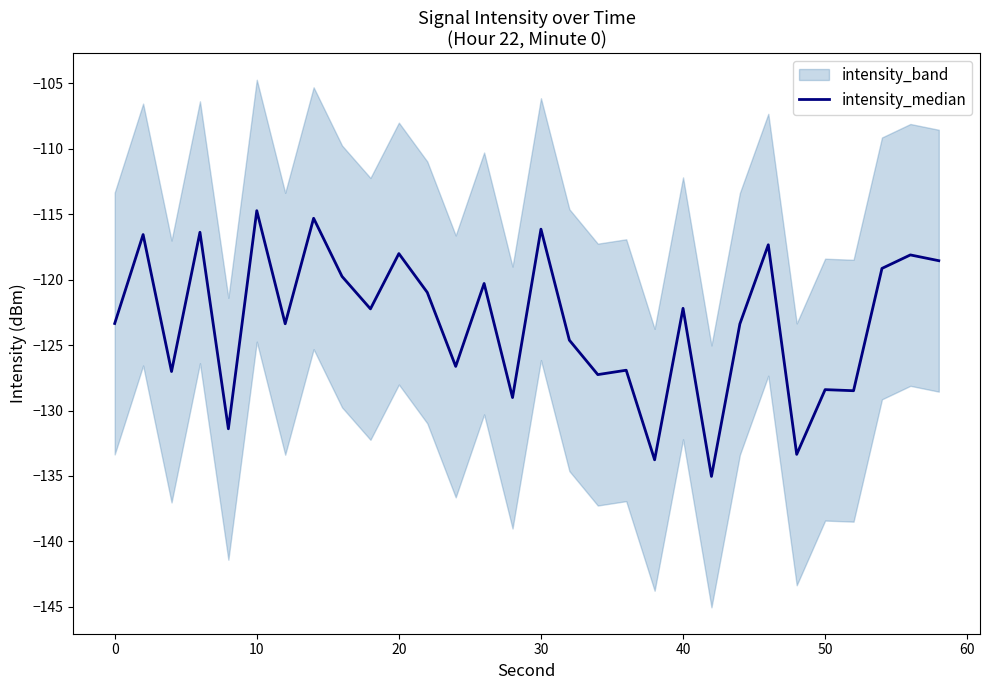

What is the maximum value for intensity_median?

-114.7